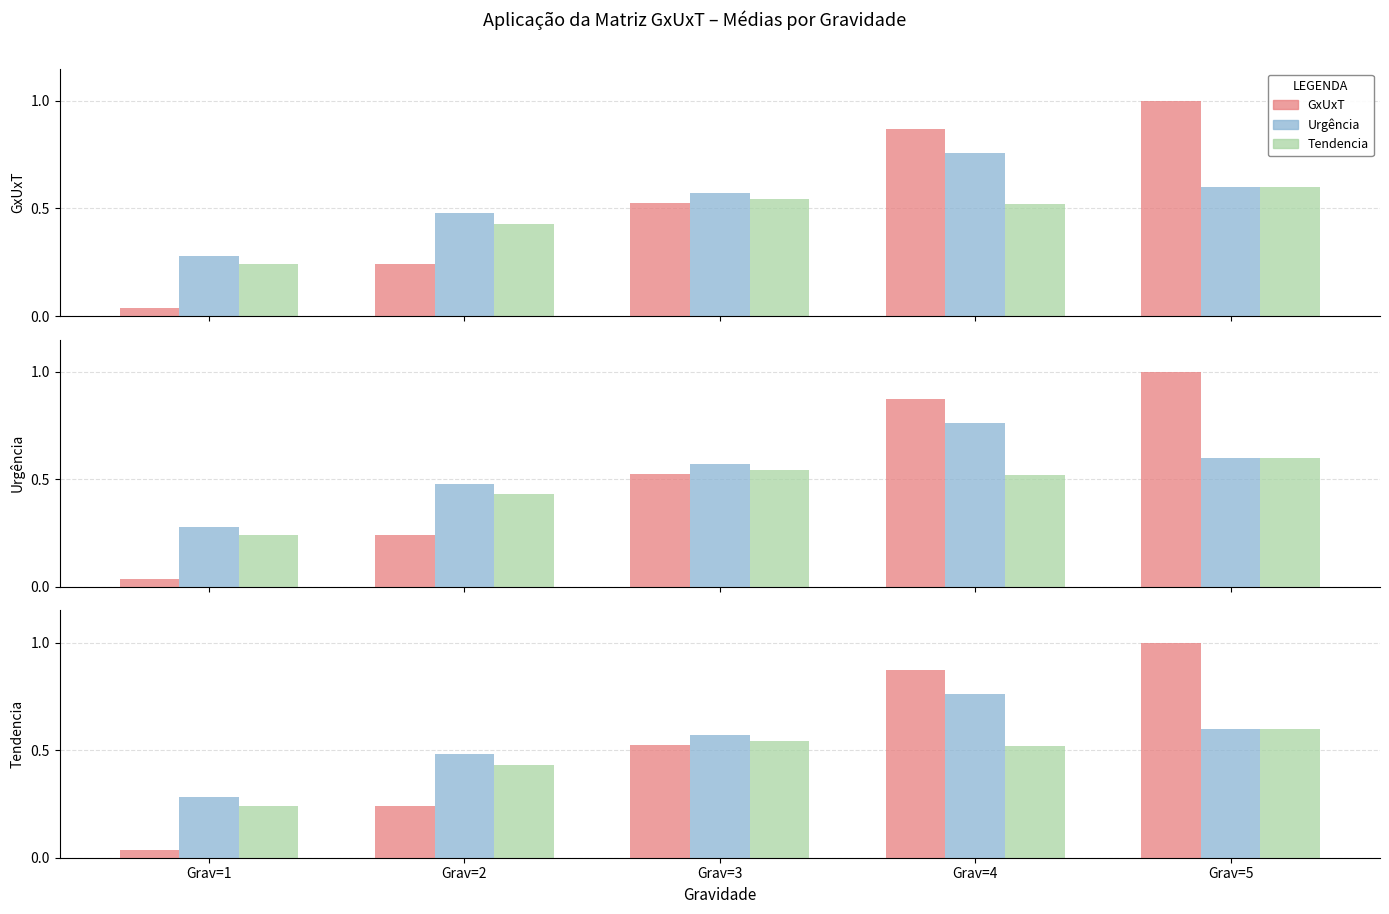

What is the value of the Urgência bar at the 5th from the left?

0.6